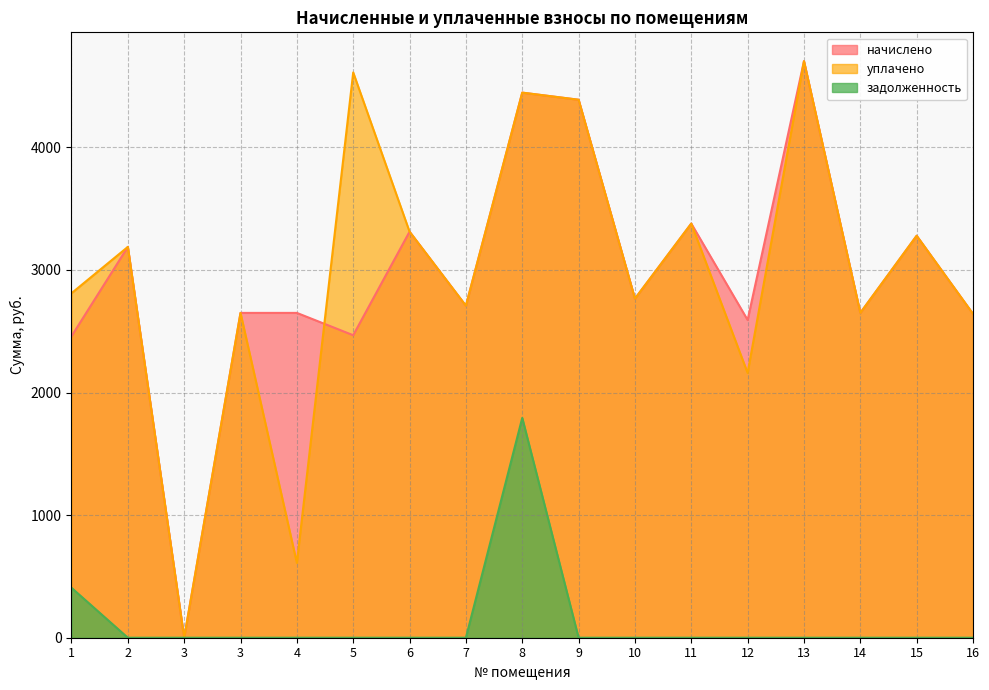

At which category does задолженность reach its first local peak?

8